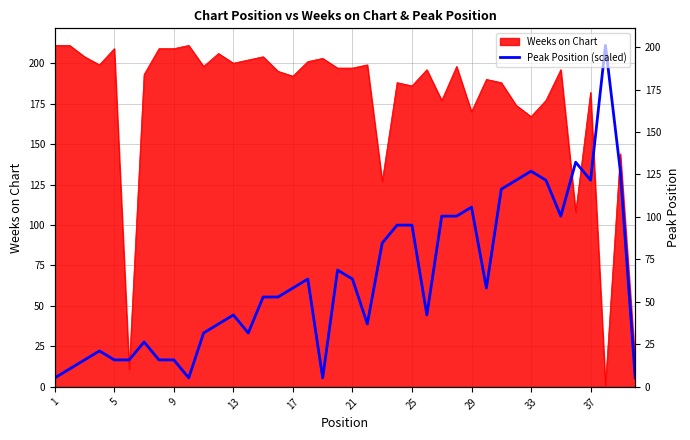

Reading left to right, what are all the values shown in this chart?

5.6	11.1	16.7	22.2	16.7	16.7	27.8	16.7	16.7	5.6	33.3	38.9	44.4	33.3	55.5	55.5	61.1	66.6	5.6	72.2	66.6	38.9	88.8	99.9	99.9	44.4	105.5	105.5	111.1	61.1	122.2	127.7	133.3	127.7	105.5	138.8	127.7	211.0	133.3	5.6